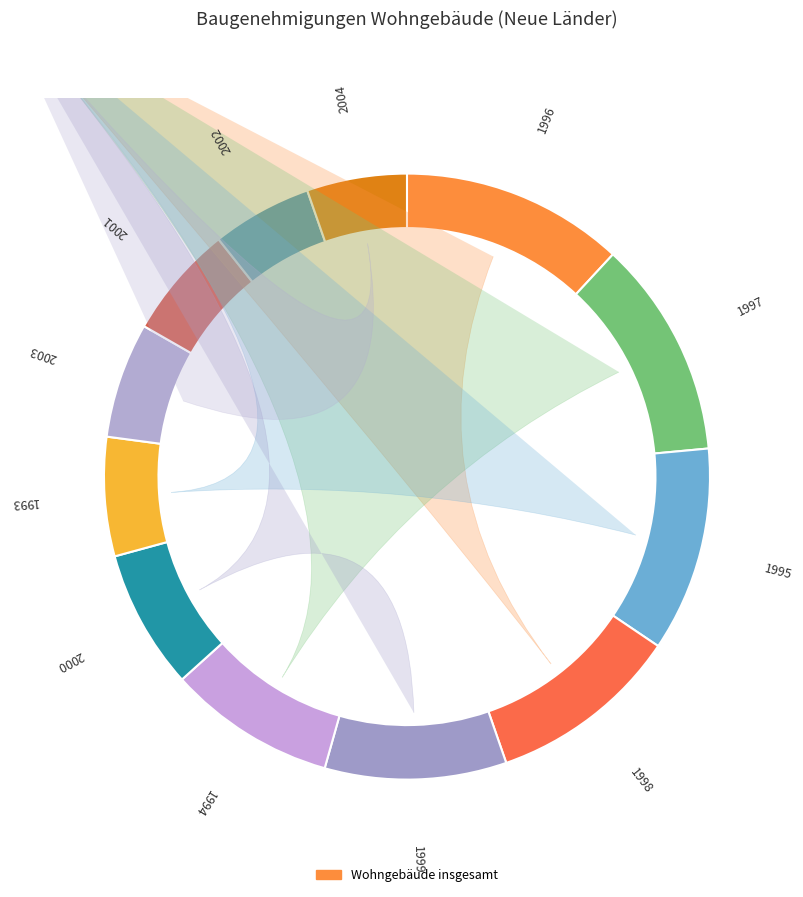

Is it true that 1997 is 20% of the pie?

False